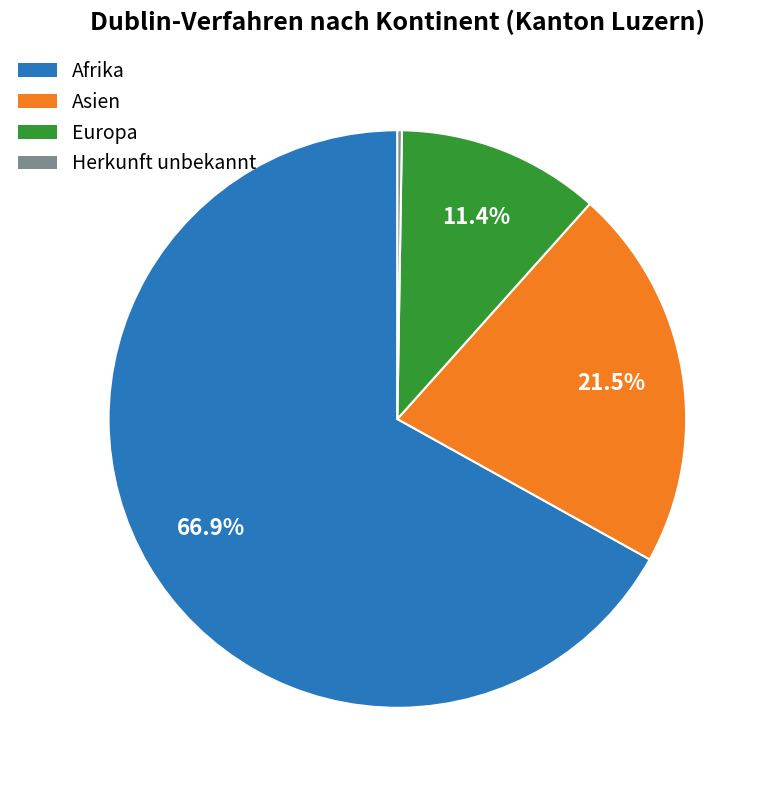

Which slice is the largest?

Afrika